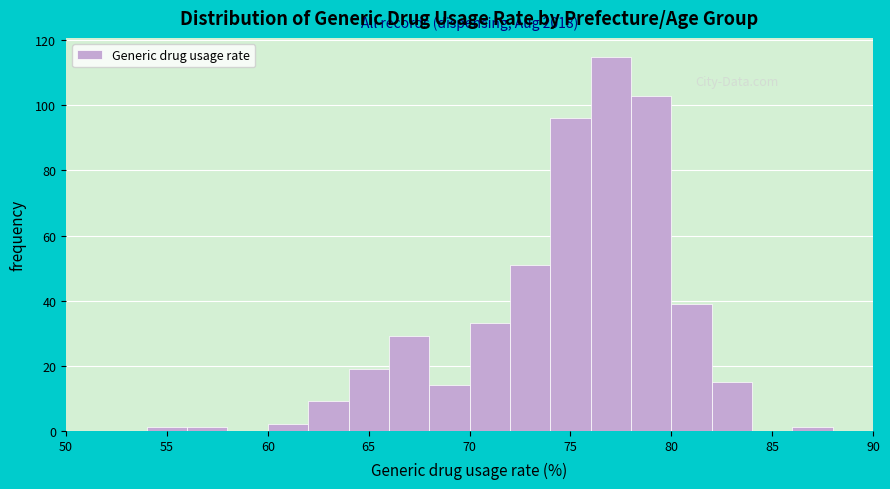

Over which range of the x-axis is the bar tallest?

76 to 78